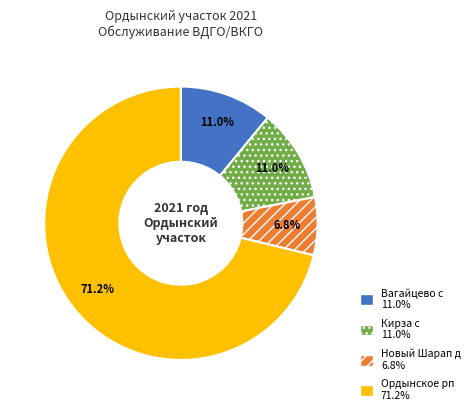

Which has a higher value, Ордынское рп or Кирза с?

Ордынское рп